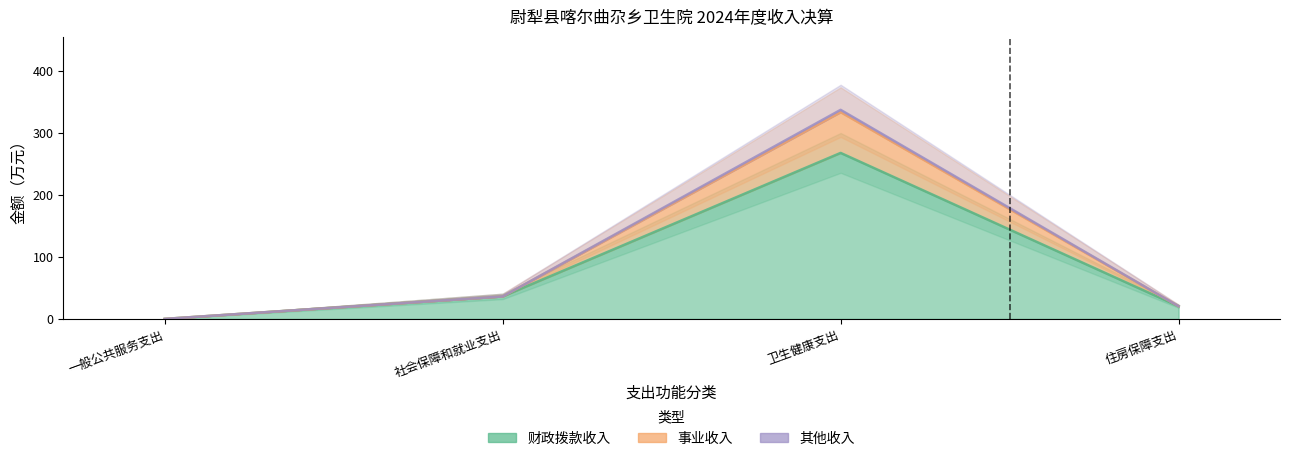

Which series changed the most between 社会保障和就业支出 and 卫生健康支出?

事业收入